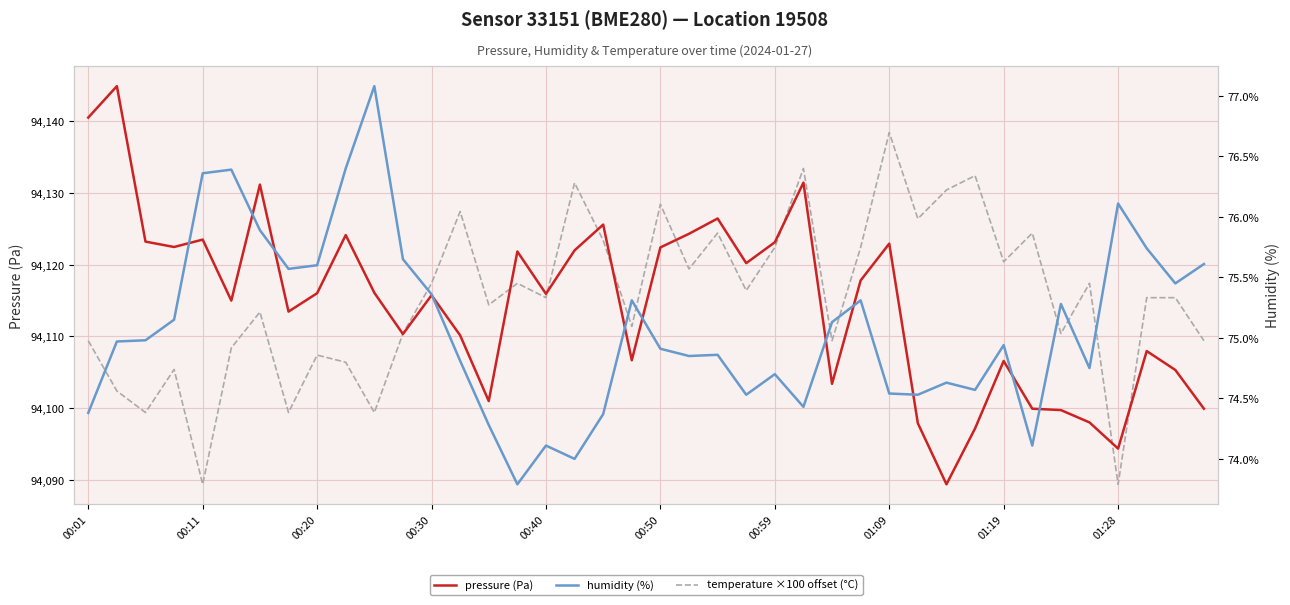

True or false: pressure (Pa) and humidity (%) intersect in this chart.

False